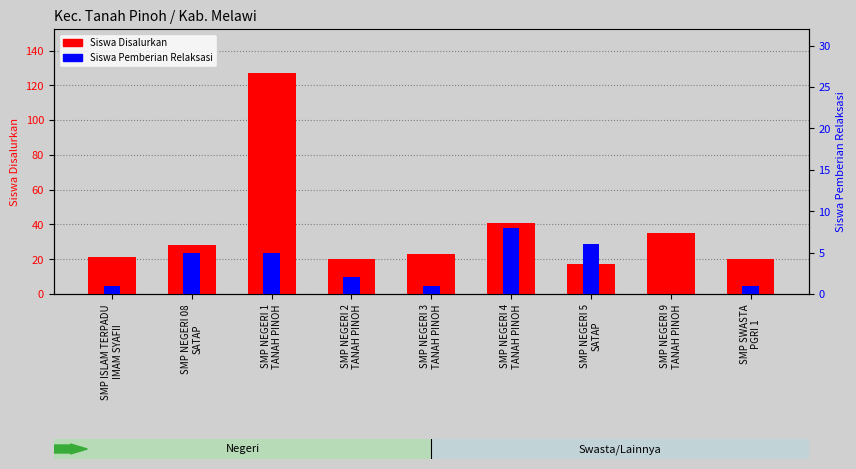

At how many categories does at least one series exceed 51?

1